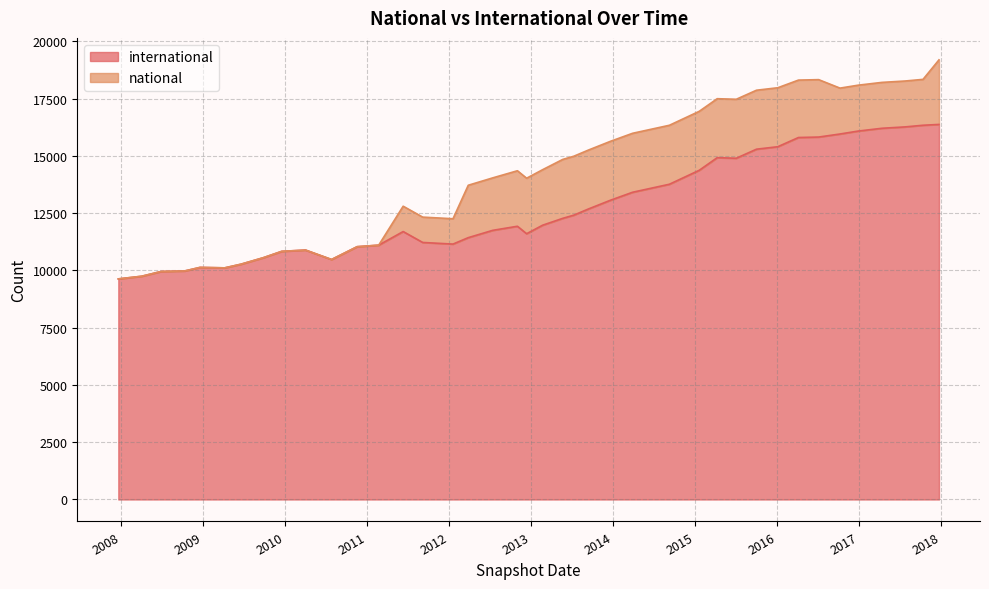

What is the sum of the values at 2016-10-07 and 2017-10-12?

32288